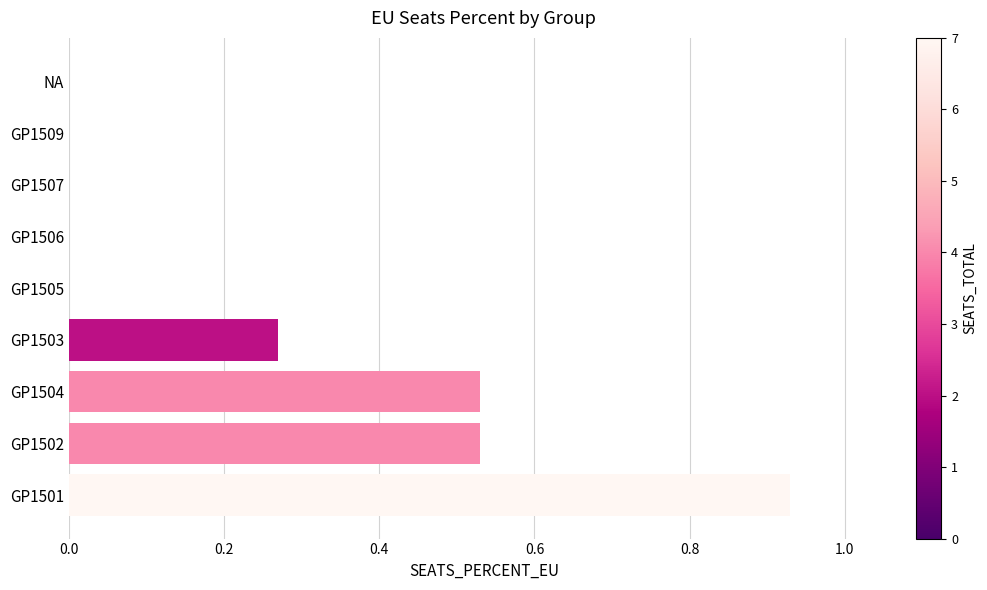

True or false: the data shows -0.5 at GP1509.

False